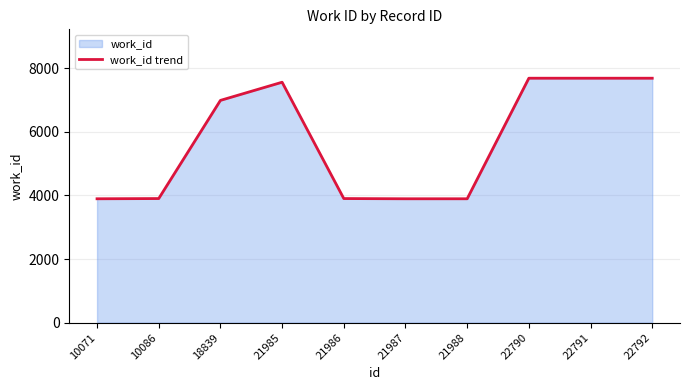

What is the value of the 4th point from the left?

7556